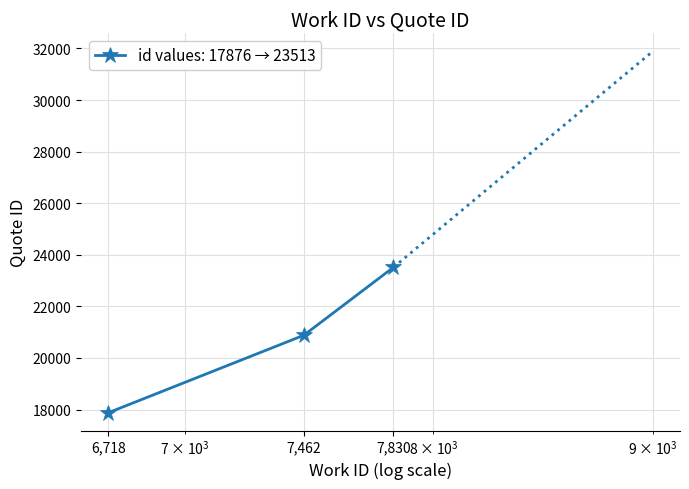

What is the value of the 1st point from the left?

17876